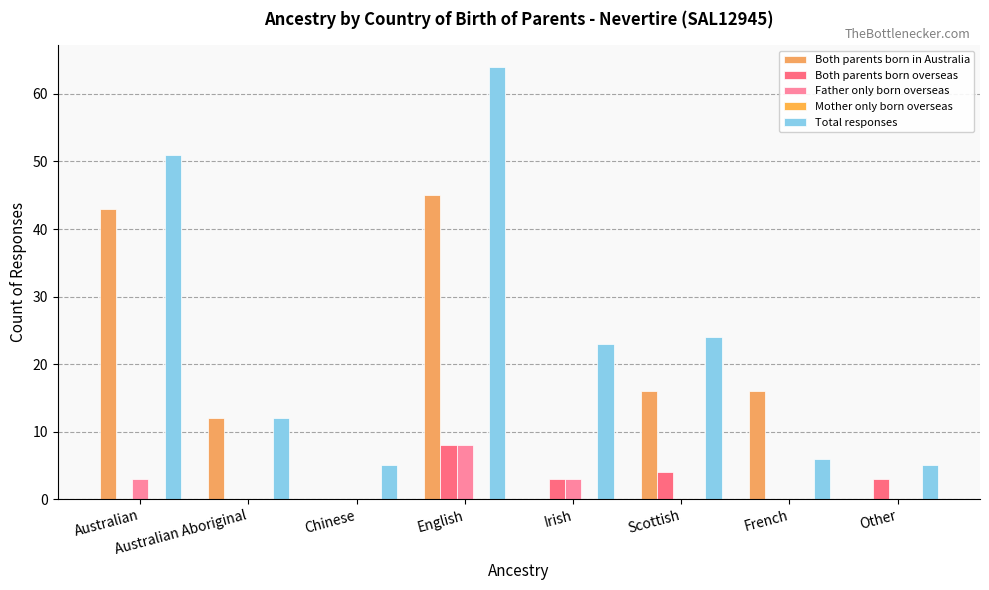

Which label corresponds to the largest value in the chart?

English